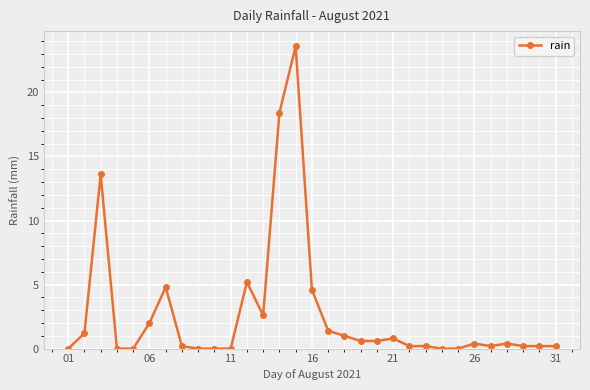

How many data points does each series have?

31